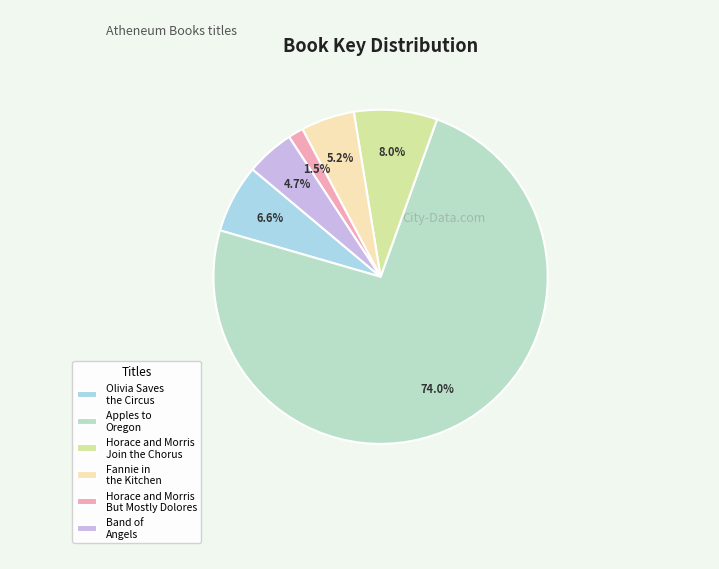

What is the smallest slice in the pie chart?

Horace and Morris But Mostly Dolores